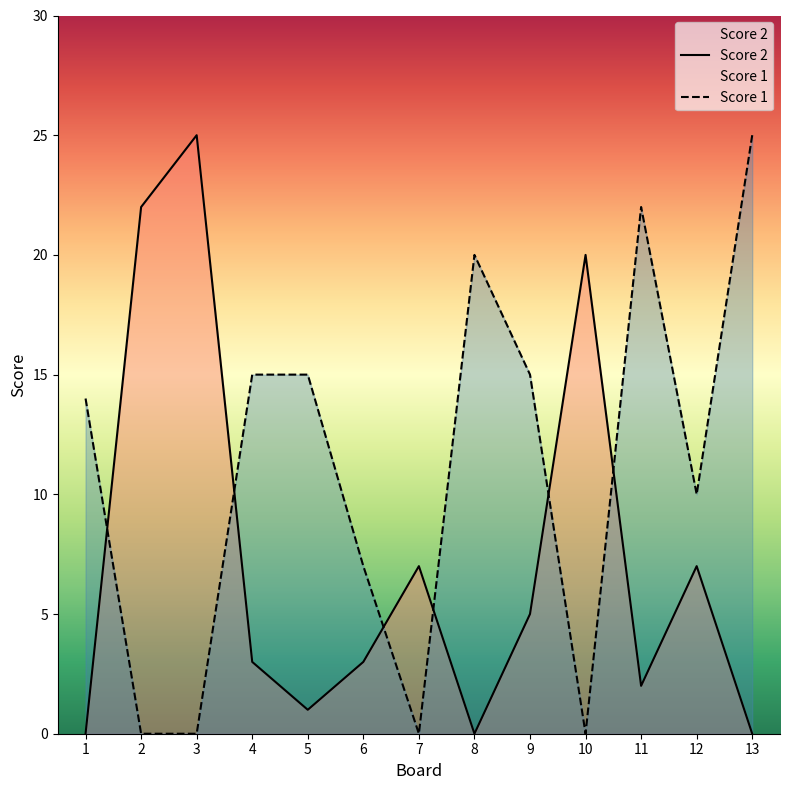

What is the total value across all series at 2?

22